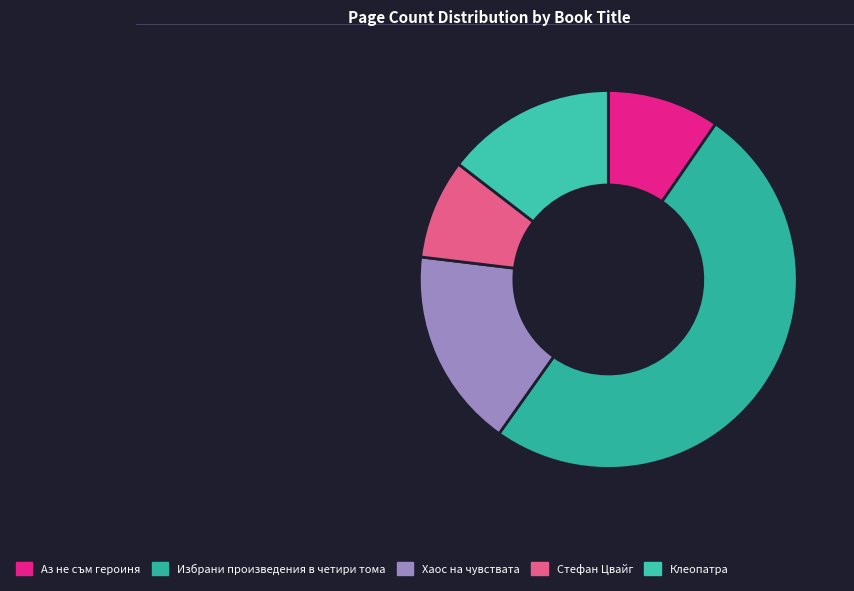

True or false: Хаос на чувствата accounts for 23% of the total.

False